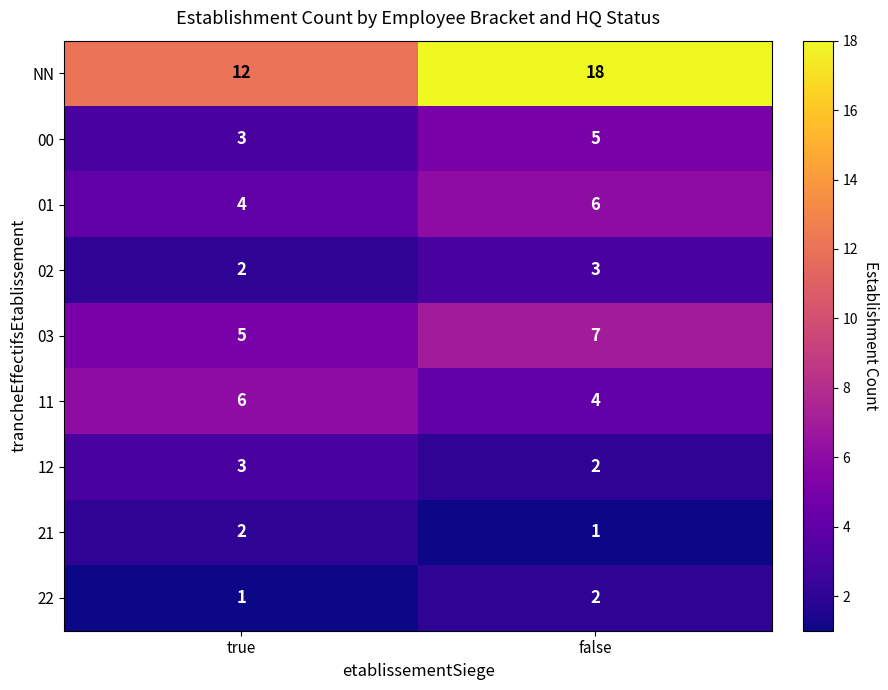

At which category does the chart reach its peak across all series?

false